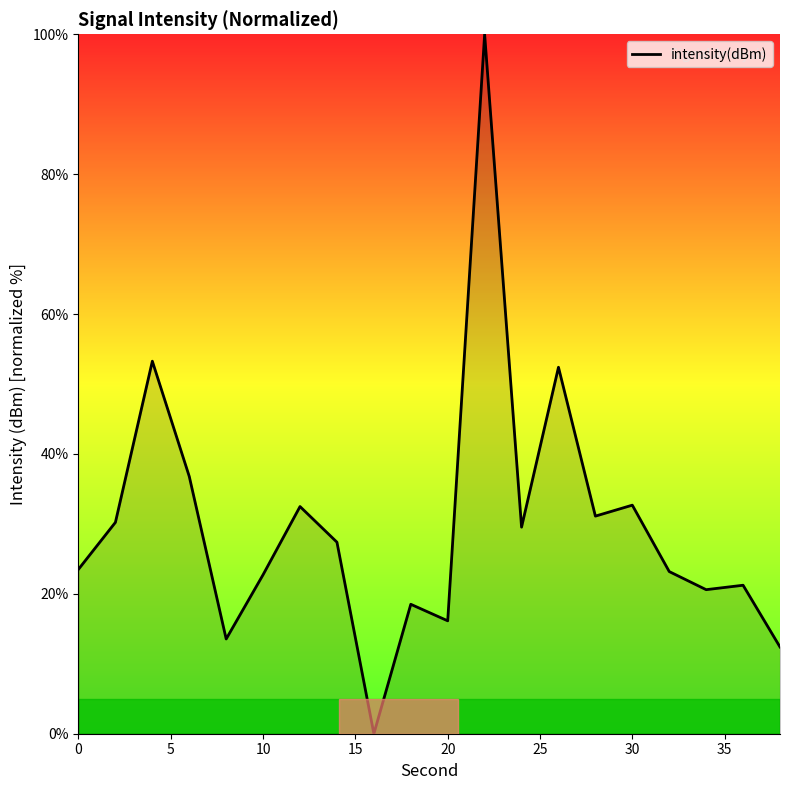

What is the greatest value displayed?

100.0